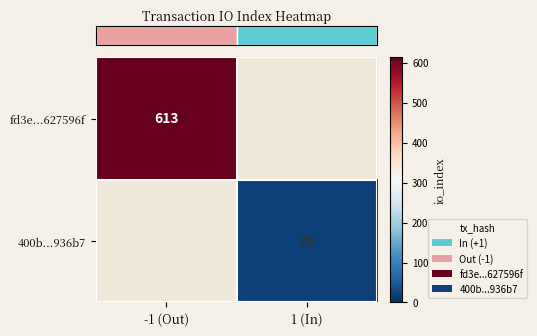

How many values in row_0 are above zero?

1